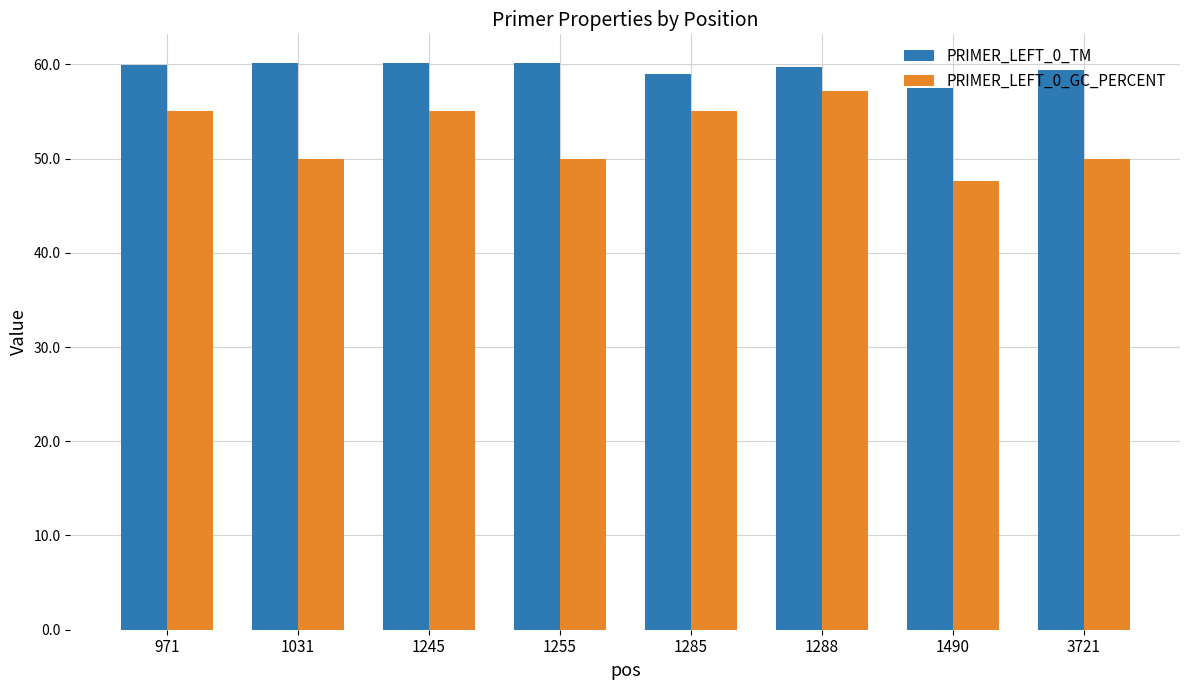

True or false: PRIMER_LEFT_0_TM has a value of 57.5 at 1490.

True